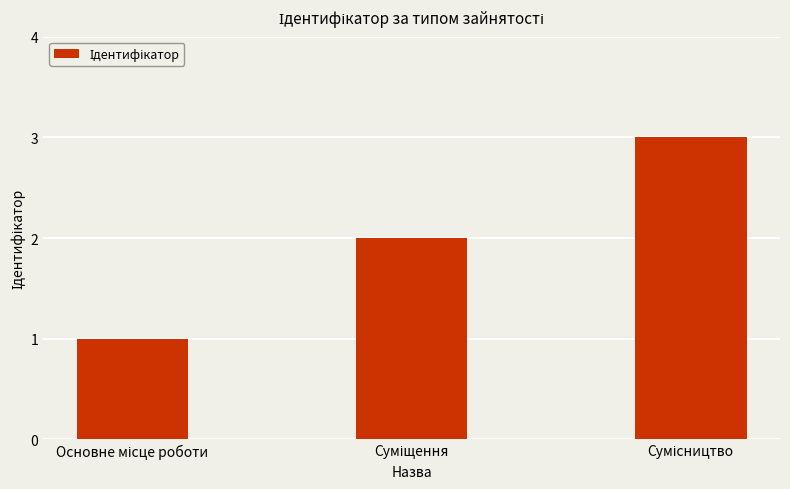

What is the maximum value shown in the chart?

3